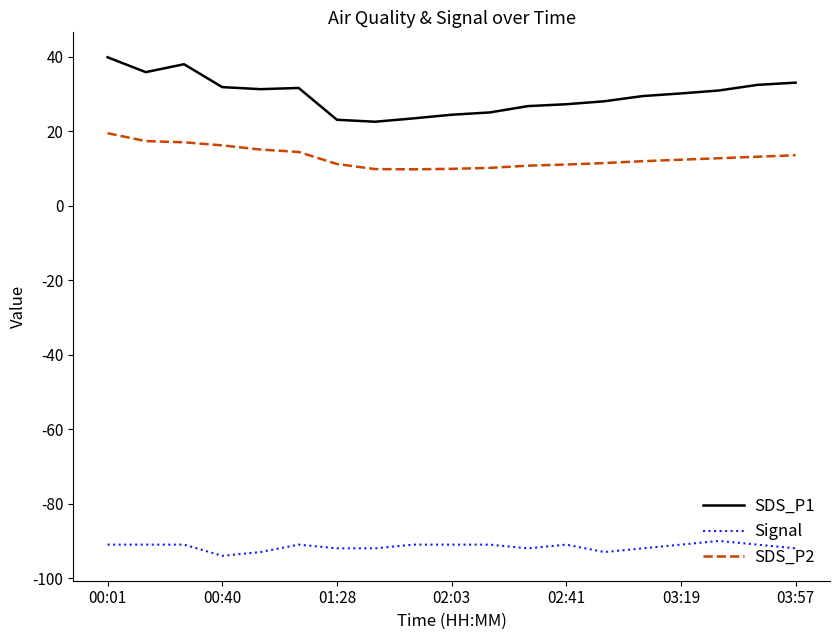

Which series has the largest range (max minus min)?

SDS_P1